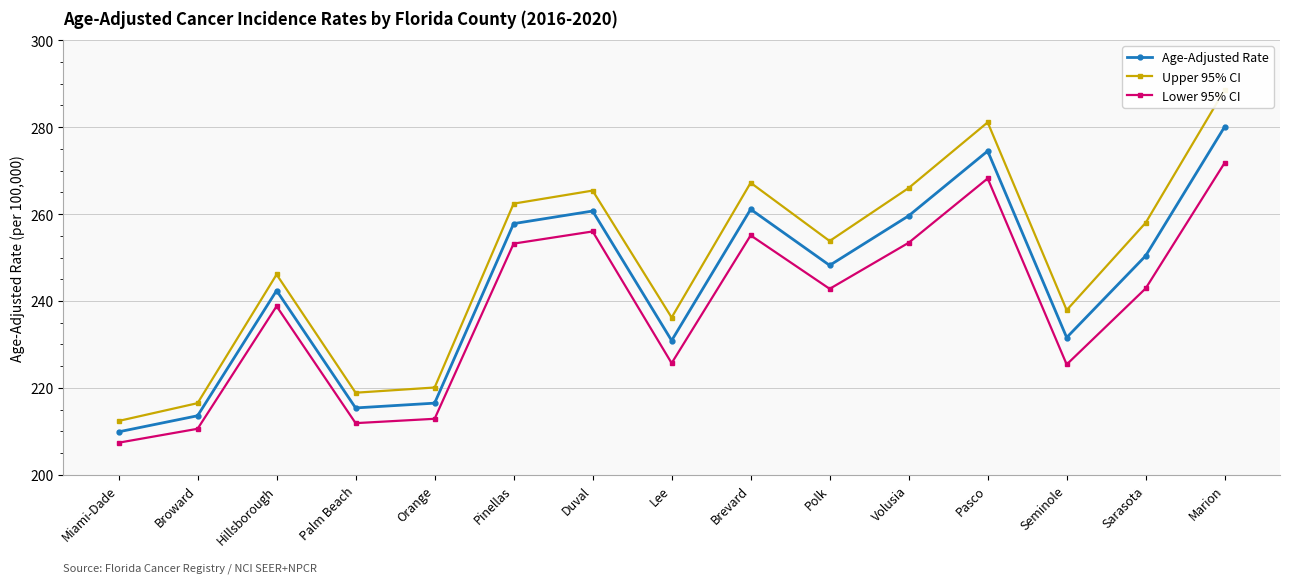

What is the label of the 6th point from the right?

Polk